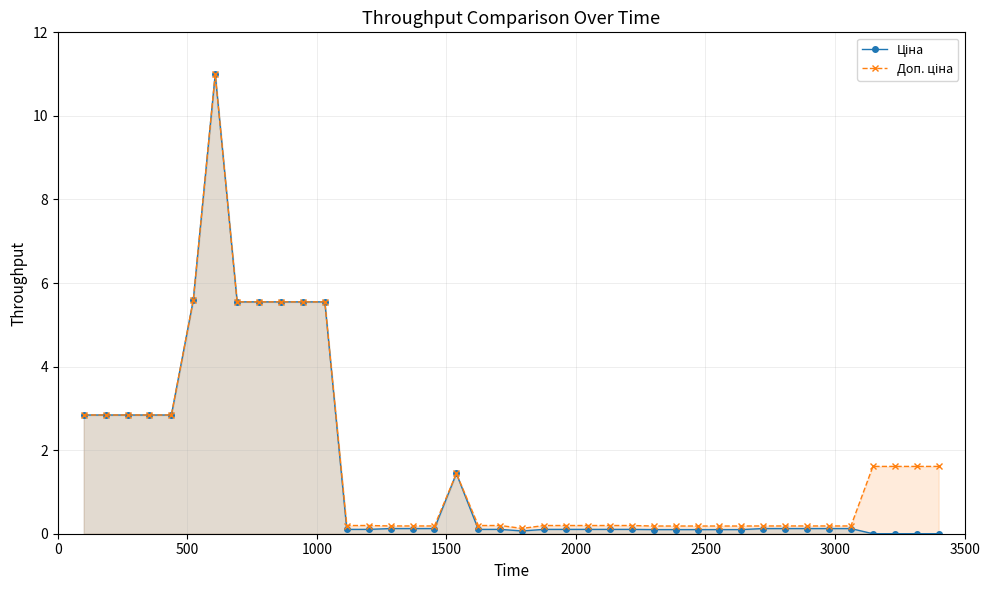

In Доп. ціна, how many points are higher than both neighbors (excluding endpoints)?

2